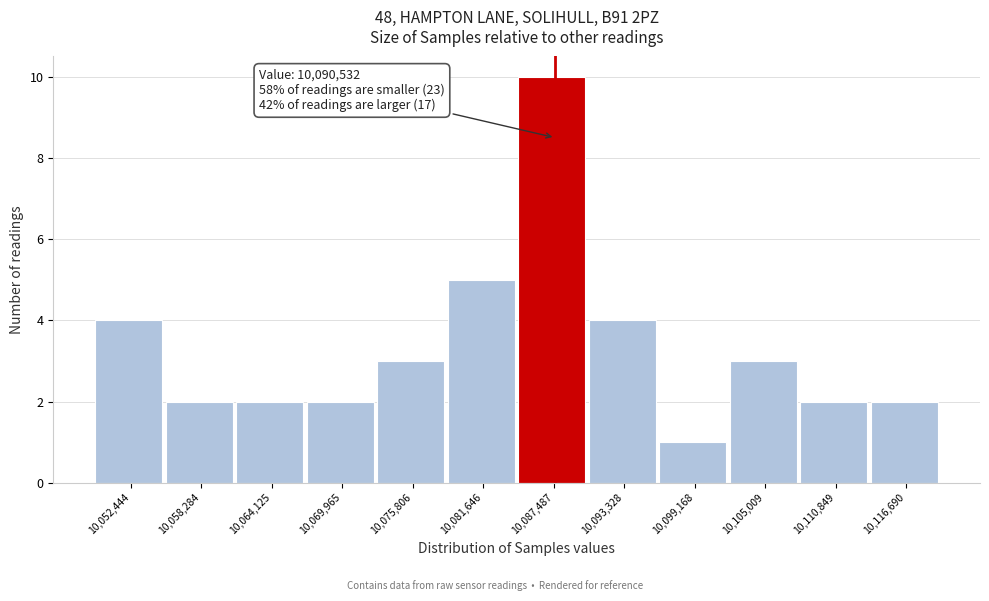

Reading left to right, extract all data points from this chart.

10,052,444=4	10,058,284=2	10,064,125=2	10,069,965=2	10,075,806=3	10,081,646=5	10,087,487=10	10,093,328=4	10,099,168=1	10,105,009=3	10,110,849=2	10,116,690=2